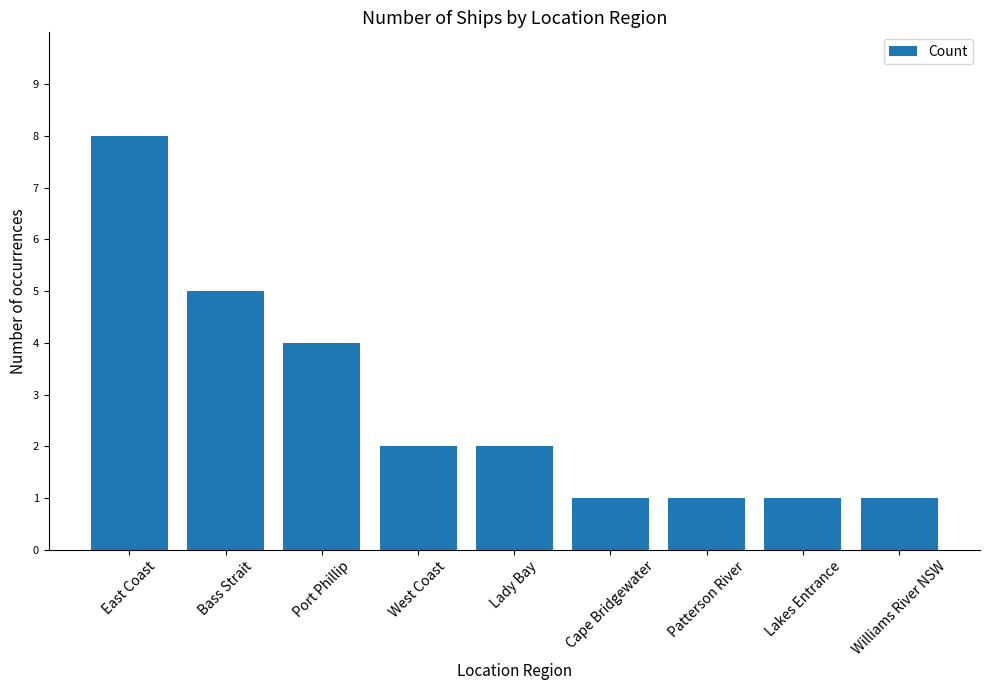

True or false: the data shows 0 at Patterson River.

False